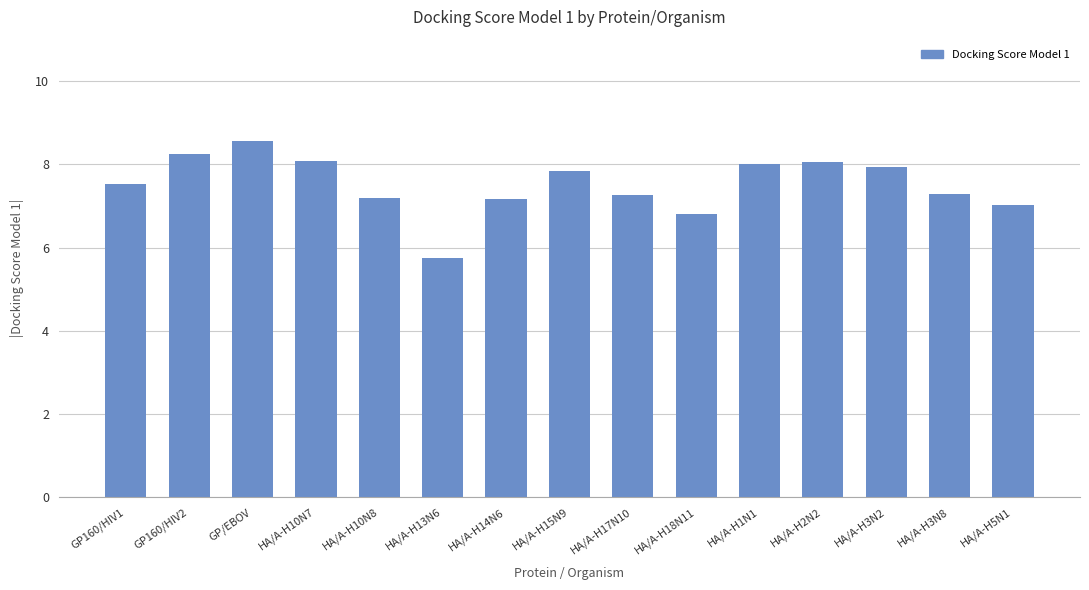

Where is the data nearest to the value 7?

HA/A-H5N1